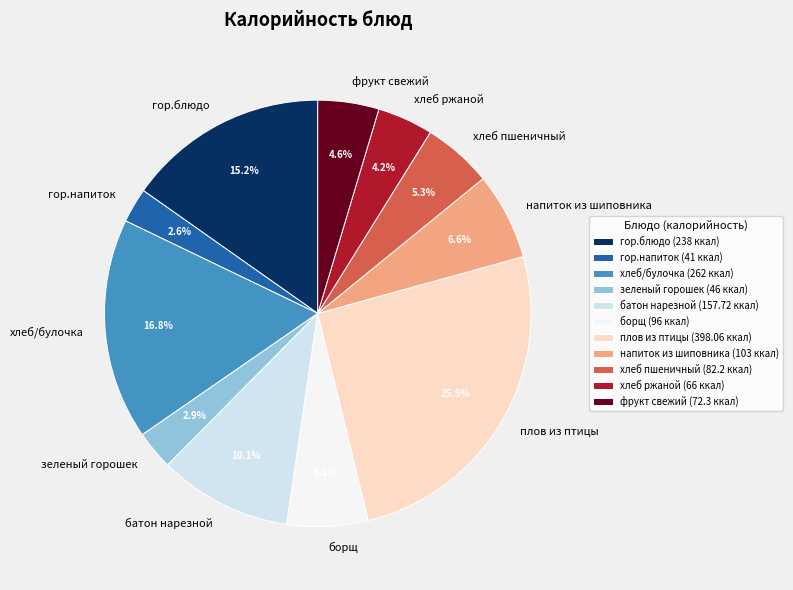

To the nearest percent, what is the difference between the гор.блюдо and хлеб пшеничный slice percentages?

10%